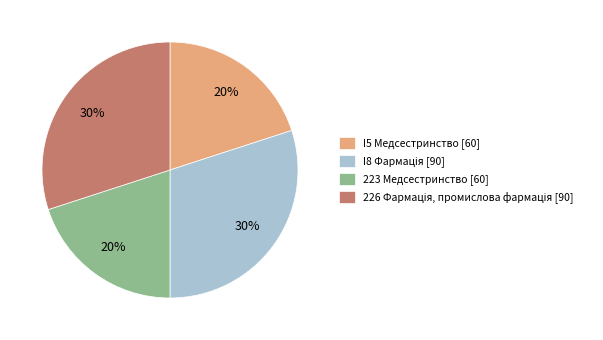

Is there a majority slice in this chart?

No